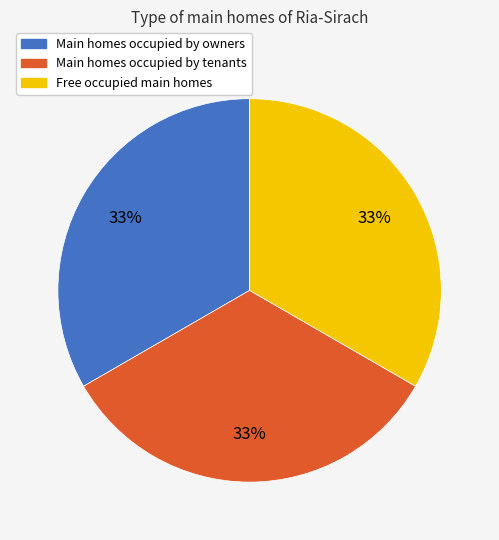

Is there any slice that represents more than half of the pie?

No